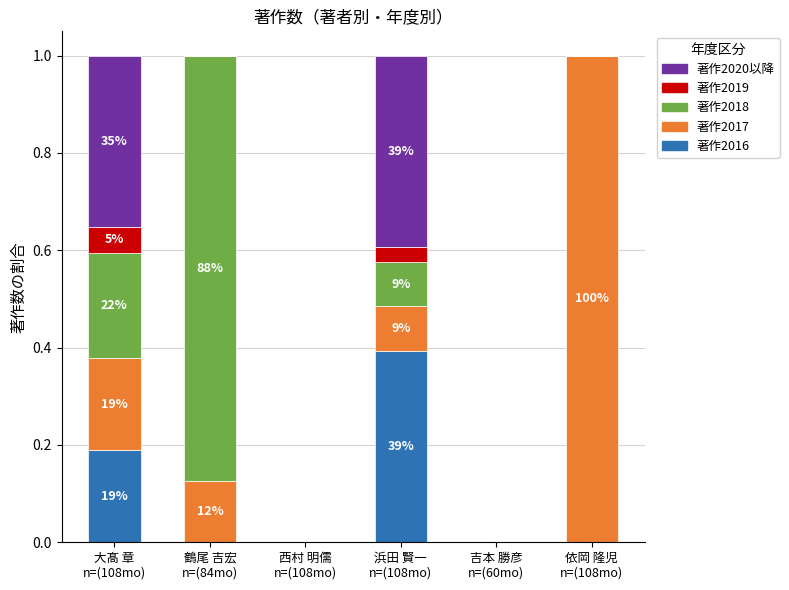

What is the sum of all 著作2016 values?

0.6